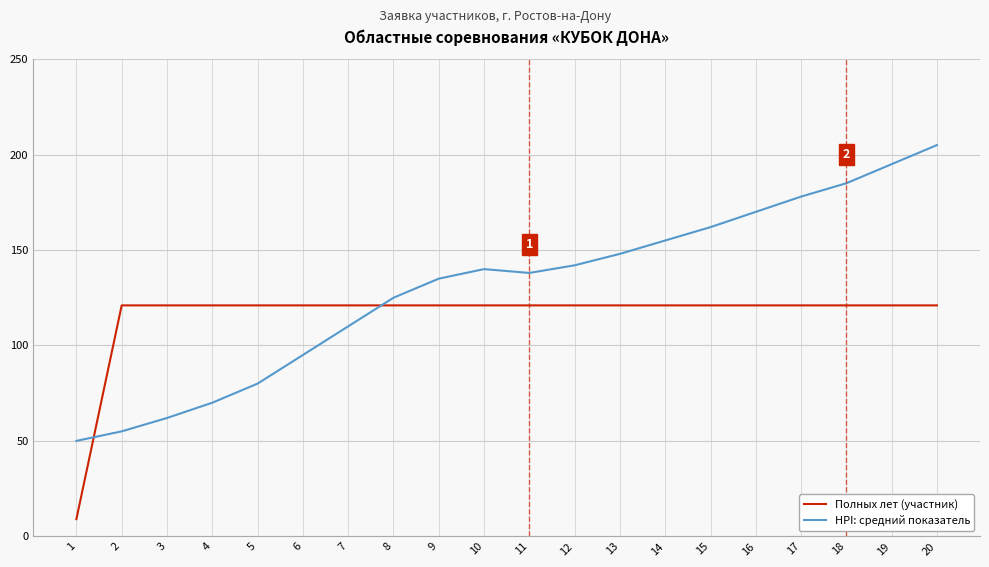

Which series has the largest total across all categories?

HPI: средний показатель